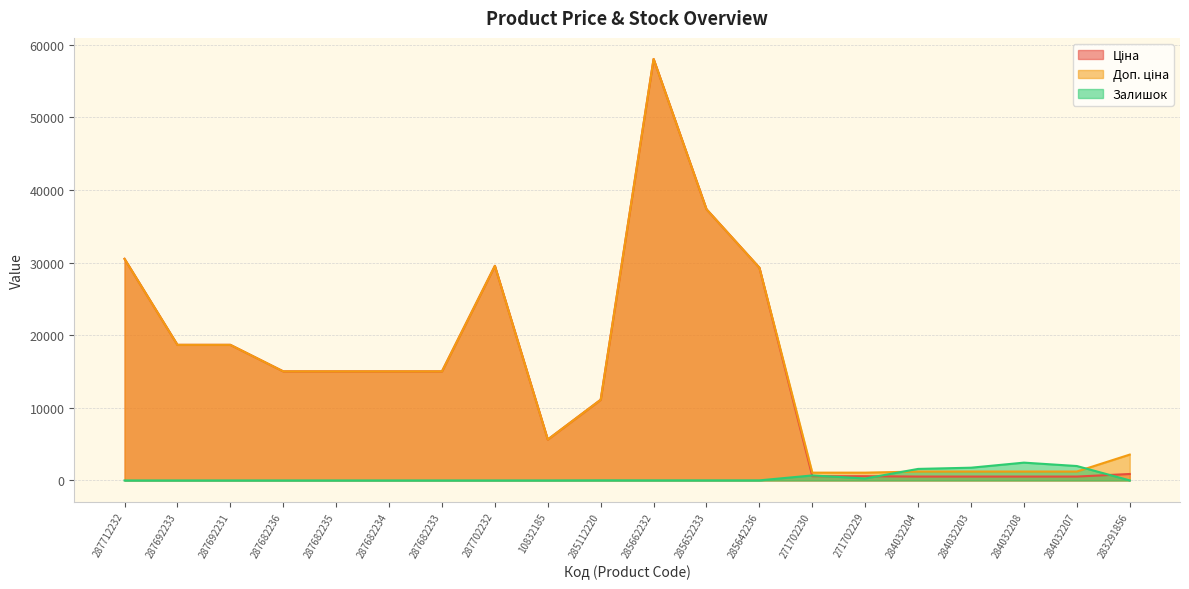

What is the sum of the Ціна values at 287692233 and 287712232?

49183.8